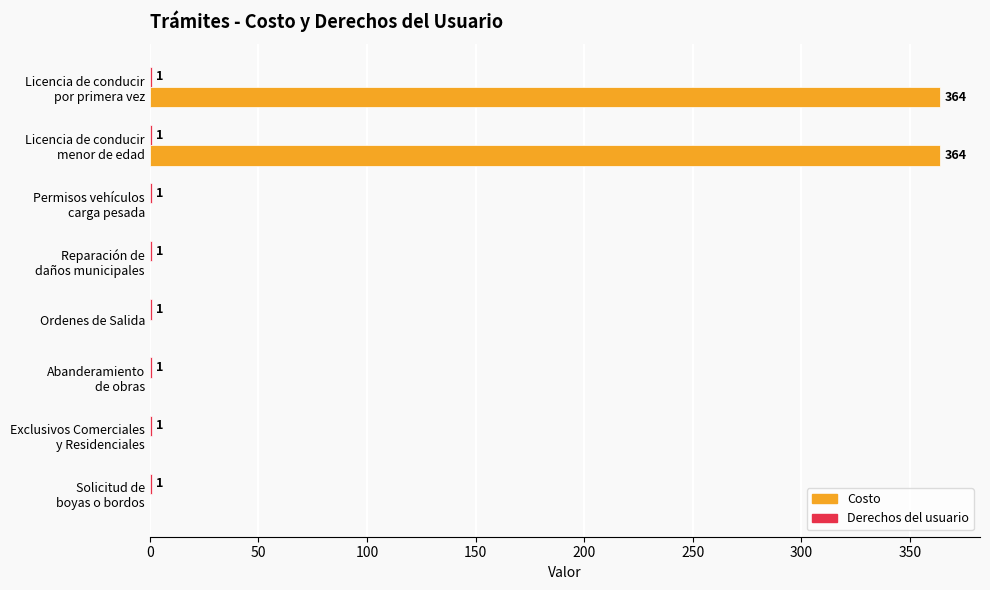

What is the sum of all Costo values?

728